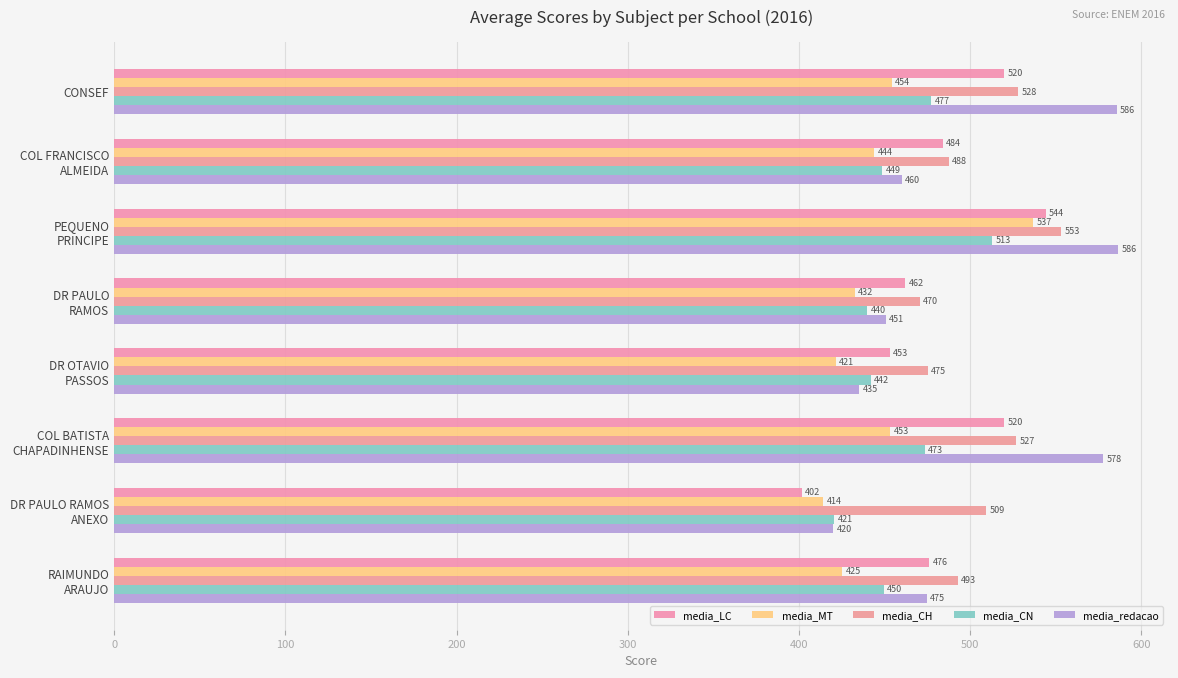

How many data points in media_LC are above 484?

4